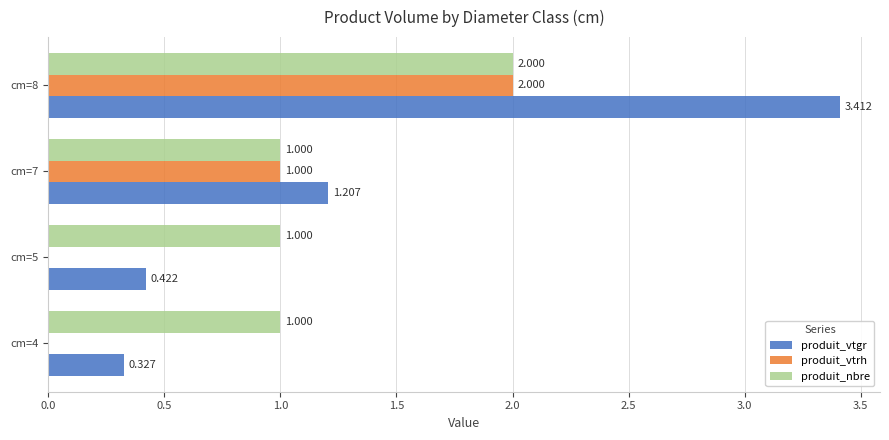

Between cm=4 and cm=5, which series saw the biggest shift?

produit_vtgr